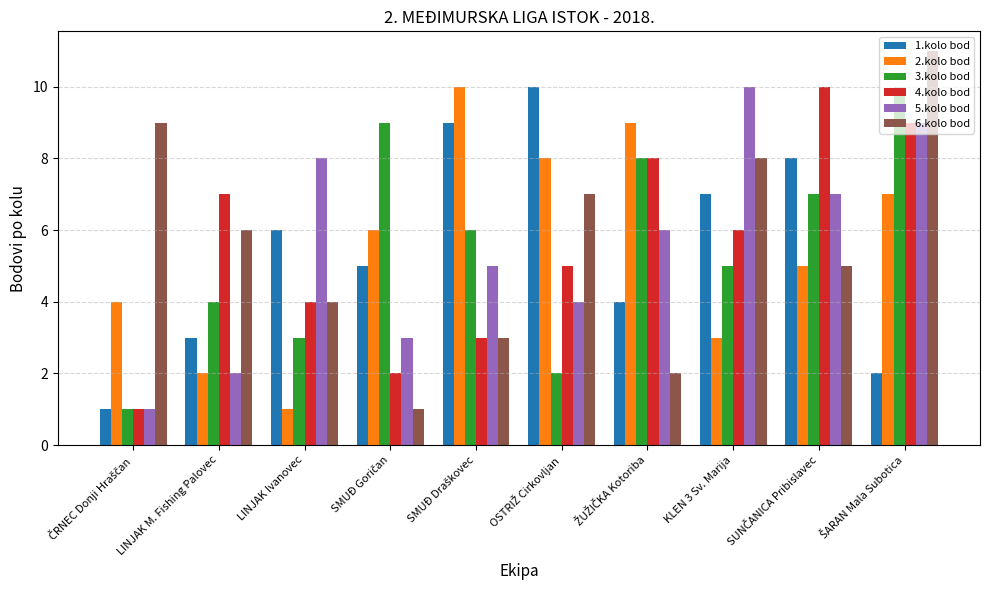

Which series has the largest range (max minus min)?

6.kolo bod